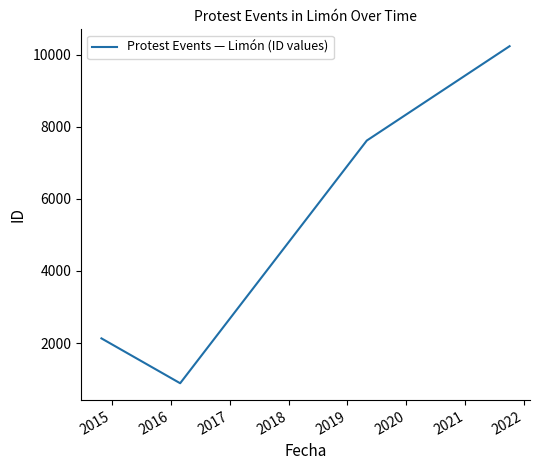

True or false: there are more than 2 points higher than both neighbors.

False